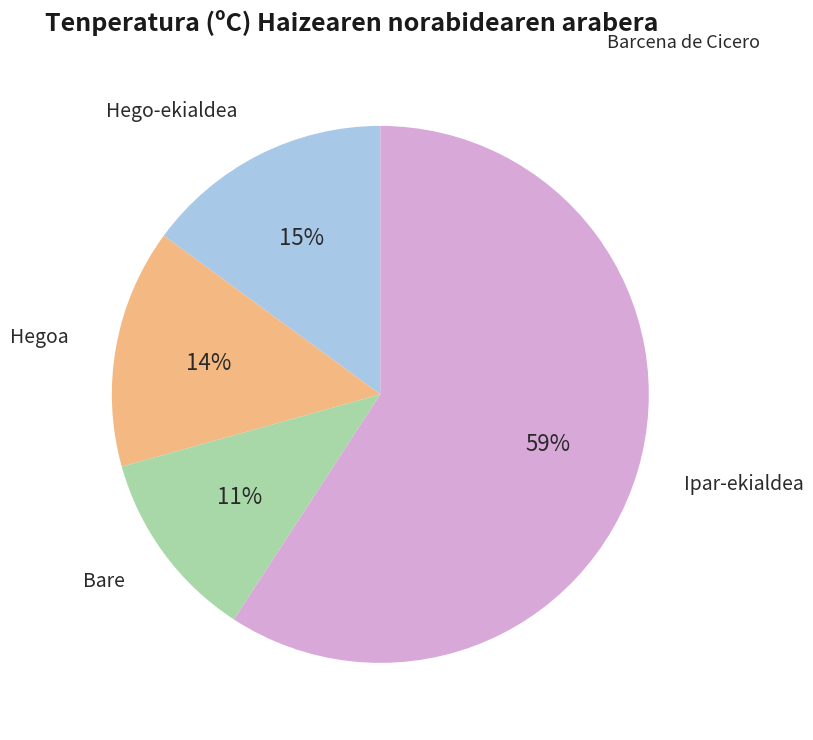

To the nearest percent, what is the average slice percentage?

25%